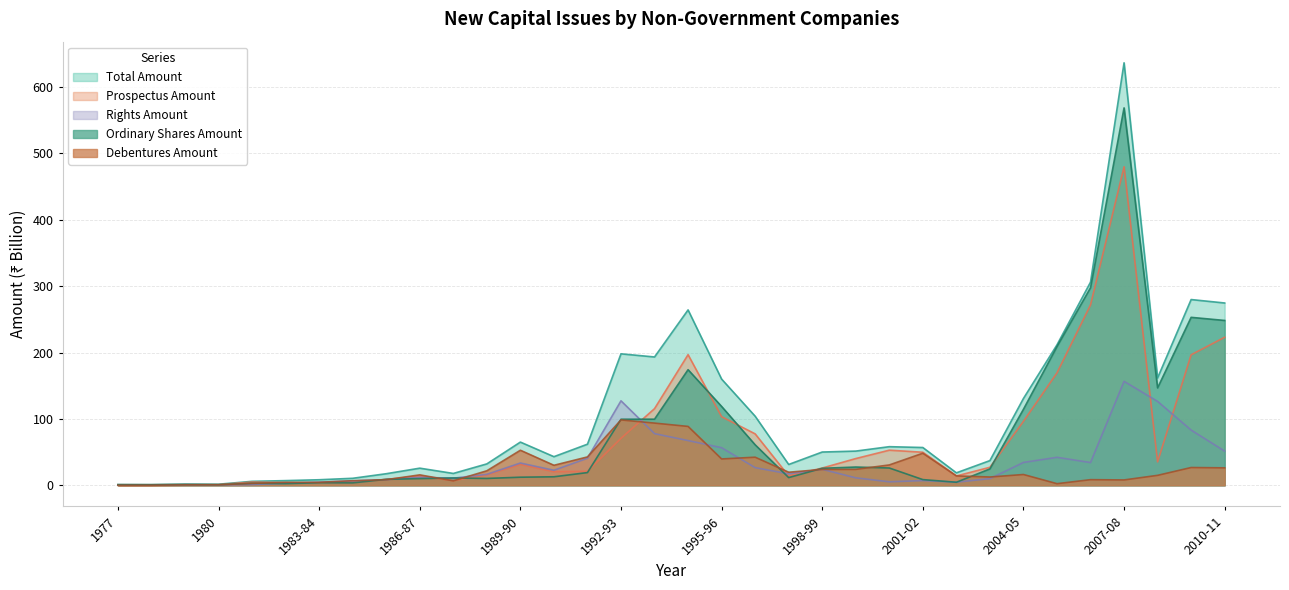

Reading left to right, what are all the values shown in this chart?

Total Amount: 1.0	1.0	1.8	1.6	6.0	7.1	8.4	10.6	17.5	25.8	17.9	32.2	65.1	43.1	61.9	198.0	193.3	264.2	160.0	104.1	31.4	50.1	51.5	58.2	56.9	18.8	37.2	130.8	211.5	306.0	636.4	161.7	279.8	274.6
Prospectus Amount: 0.8	0.8	1.0	1.0	4.9	4.0	3.6	4.0	8.9	13.7	7.2	15.7	31.5	20.5	21.1	70.8	115.5	196.8	103.3	77.5	14.1	26.0	40.3	52.9	49.8	14.1	27.2	96.4	169.4	271.8	479.8	35.3	196.6	223.0
Rights Amount: 0.2	0.2	0.8	0.6	1.1	3.1	4.8	6.6	8.5	12.1	10.7	16.5	33.6	22.6	40.8	127.3	77.8	67.4	56.7	26.6	17.3	24.1	11.3	5.3	7.1	4.7	10.1	34.4	42.2	34.3	156.6	126.4	83.2	51.5
Ordinary Shares Amount: 1.0	0.9	1.1	0.9	3.1	2.6	3.8	3.6	9.0	10.1	11.1	10.3	12.2	12.8	19.2	99.5	99.6	174.1	118.8	61.0	11.6	25.6	27.5	26.1	8.6	4.6	24.7	114.5	209.0	297.6	568.5	146.7	253.0	248.3
Debentures Amount: 0.1	0.1	0.7	0.7	2.9	4.5	4.5	6.9	8.5	15.7	6.8	21.9	52.8	30.1	42.8	98.5	93.7	88.7	39.7	42.3	19.7	23.9	24.0	30.7	48.3	14.2	12.5	16.3	2.5	8.5	8.1	15.0	26.8	26.3